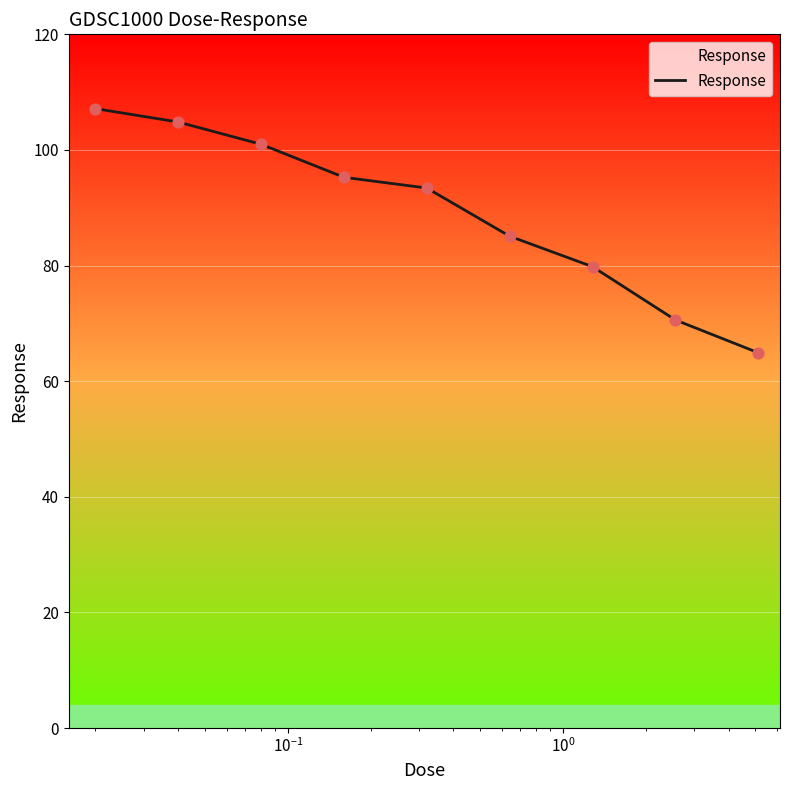

What is the minimum value shown in the chart?

64.9